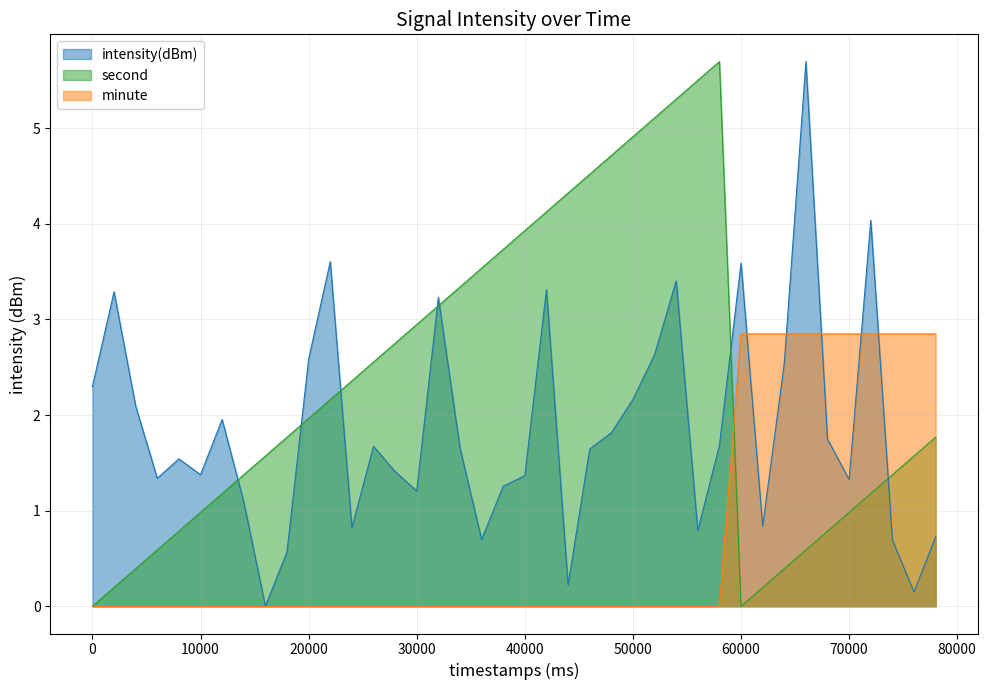

Reading right to left, transcribe all the data shown in this chart.

intensity(dBm): 0.7	0.1	0.7	4.0	1.3	1.7	5.7	2.5	0.8	3.6	1.7	0.8	3.4	2.6	2.2	1.8	1.6	0.2	3.3	1.4	1.3	0.7	1.7	3.2	1.2	1.4	1.7	0.8	3.6	2.6	0.6	0.0	1.1	2.0	1.4	1.5	1.3	2.1	3.3	2.3
second: 1.8	1.6	1.4	1.2	1.0	0.8	0.6	0.4	0.2	0.0	5.7	5.5	5.3	5.1	4.9	4.7	4.5	4.3	4.1	3.9	3.7	3.5	3.3	3.1	2.9	2.7	2.6	2.4	2.2	2.0	1.8	1.6	1.4	1.2	1.0	0.8	0.6	0.4	0.2	0.0
minute: 2.8	2.8	2.8	2.8	2.8	2.8	2.8	2.8	2.8	2.8	0.0	0.0	0.0	0.0	0.0	0.0	0.0	0.0	0.0	0.0	0.0	0.0	0.0	0.0	0.0	0.0	0.0	0.0	0.0	0.0	0.0	0.0	0.0	0.0	0.0	0.0	0.0	0.0	0.0	0.0